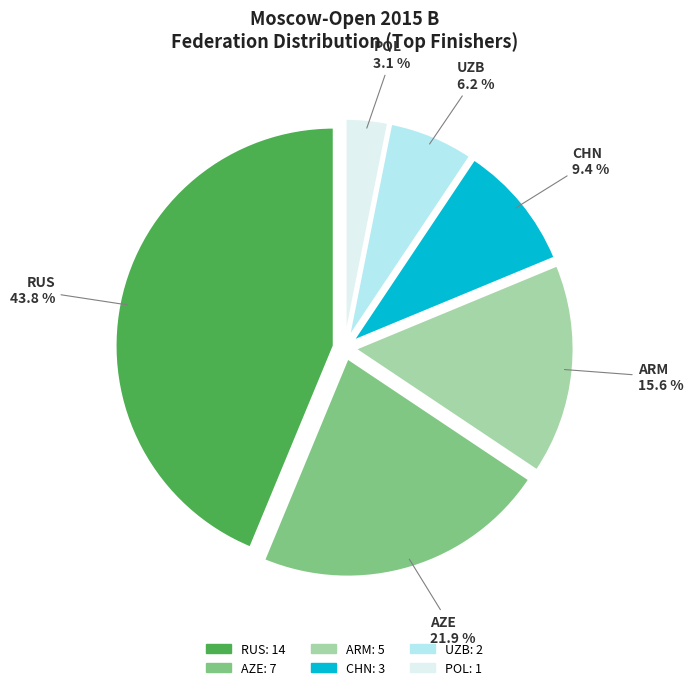

To the nearest percent, what is the average slice percentage?

17%